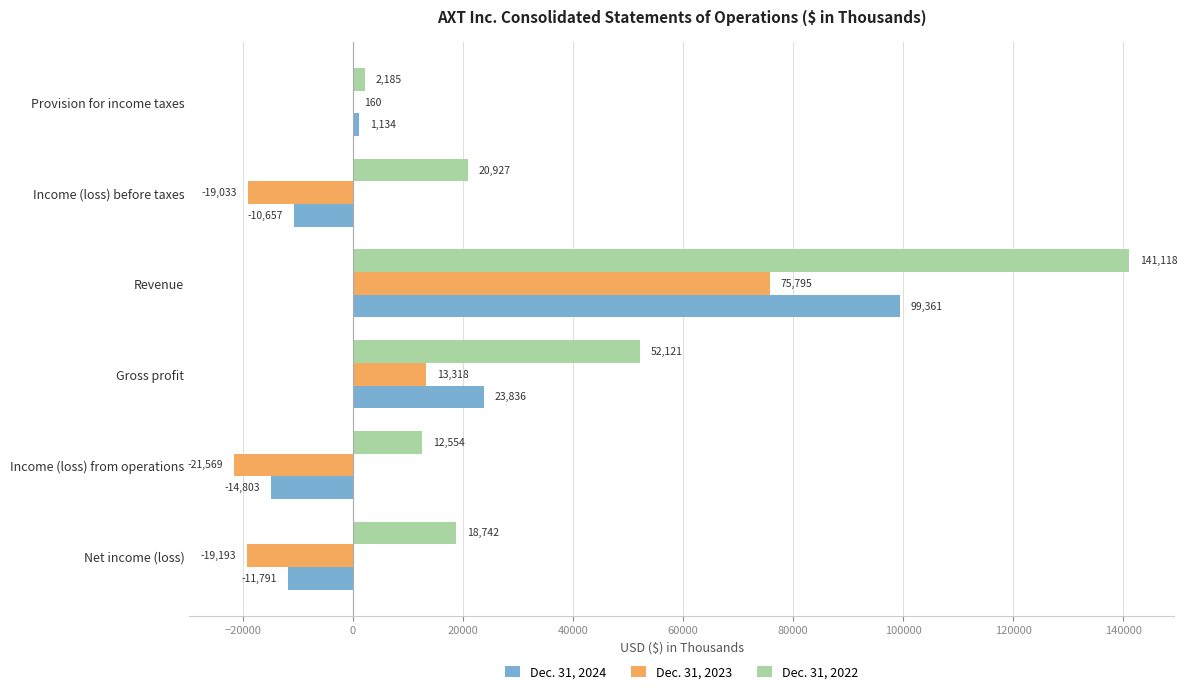

What are all the series names shown in the legend?

Dec. 31, 2024, Dec. 31, 2023, Dec. 31, 2022